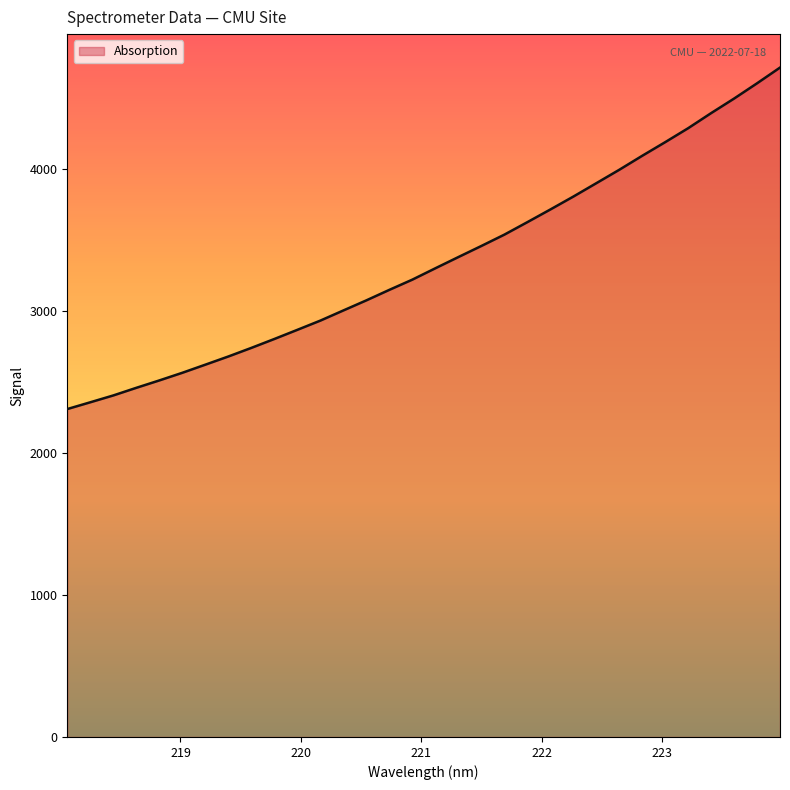

What is the maximum value shown in the chart?

4713.7